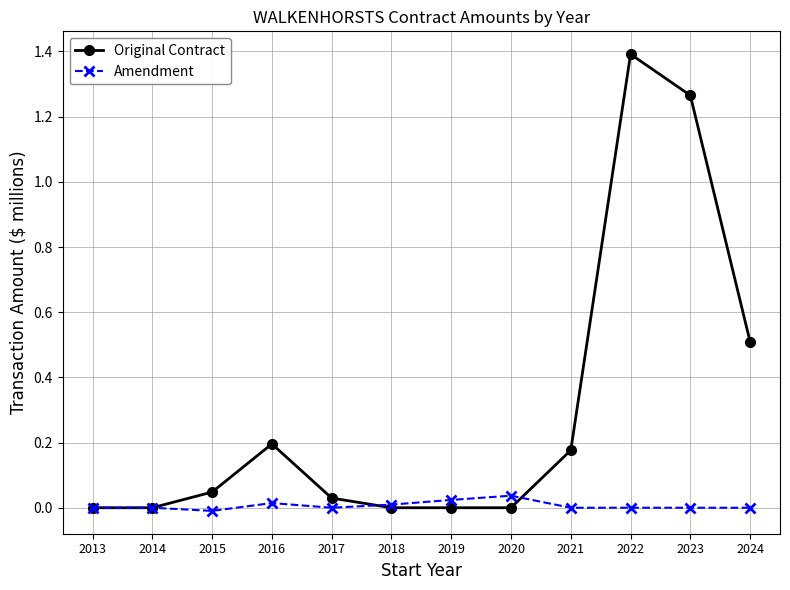

Which label corresponds to the largest value in the chart?

2022